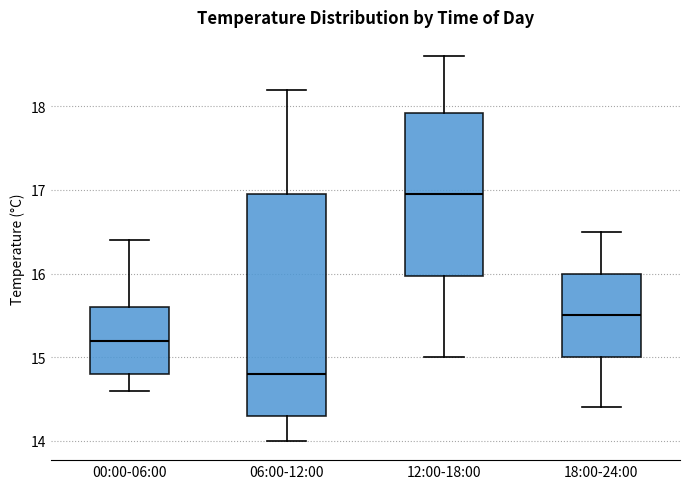

Reading left to right, read every box against the y-axis: the position of its median line, the range the box covers, and the ends of its whiskers. The values are not printed on the chart, so give them approximately, as read against the axis.

00:00-06:00: median 15.2, box 14.8 to 15.6, whiskers 14.6 to 16.4
06:00-12:00: median 14.8, box 14.3 to 17.0, whiskers 14.0 to 18.2
12:00-18:00: median 17.0, box 16.0 to 17.9, whiskers 15.0 to 18.6
18:00-24:00: median 15.5, box 15.0 to 16.0, whiskers 14.4 to 16.5